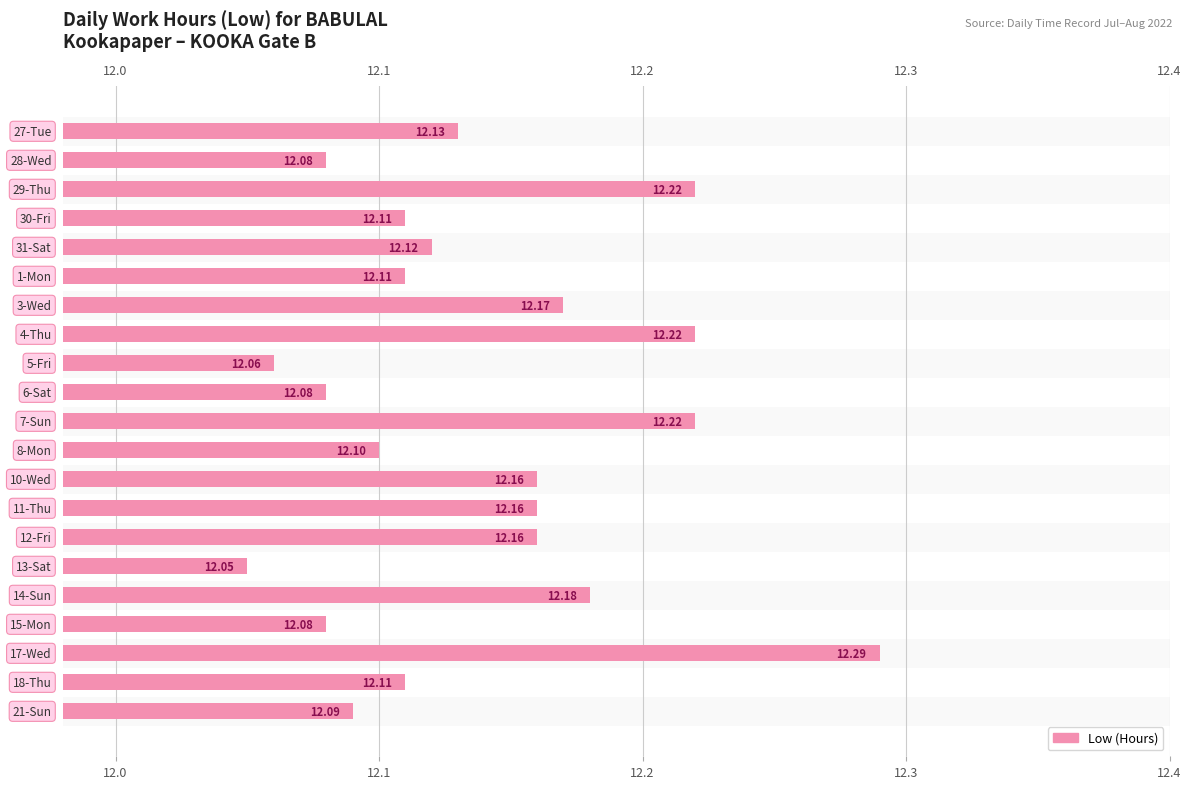

What is the sum of all values?

254.9